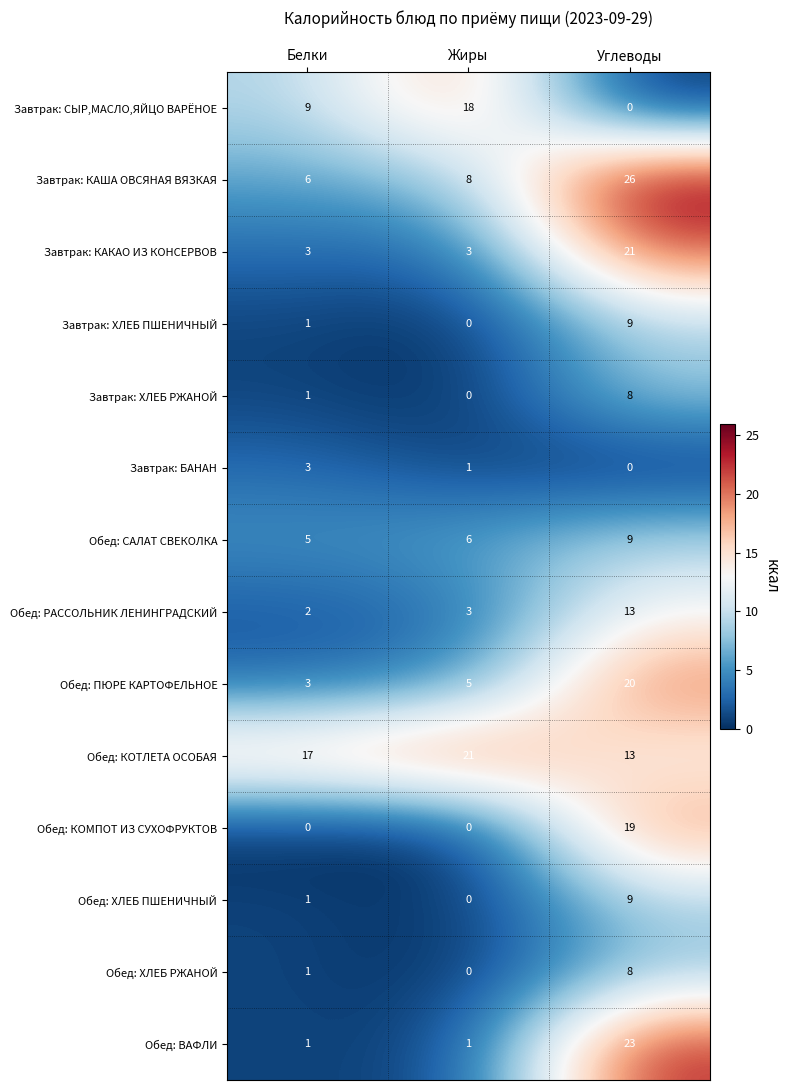

Is the value of Завтрак: БАНАН at Белки greater than the value of Завтрак: СЫР,МАСЛО,ЯЙЦО ВАРЁНОЕ at Жиры?

No